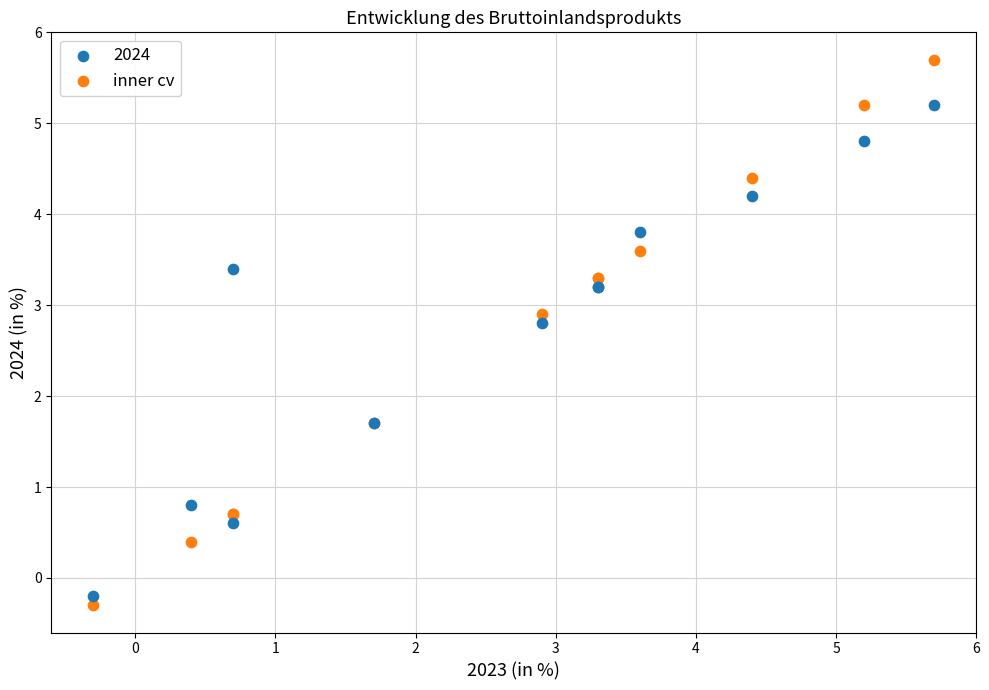

Which series has the largest Y range (max minus min)?

inner cv